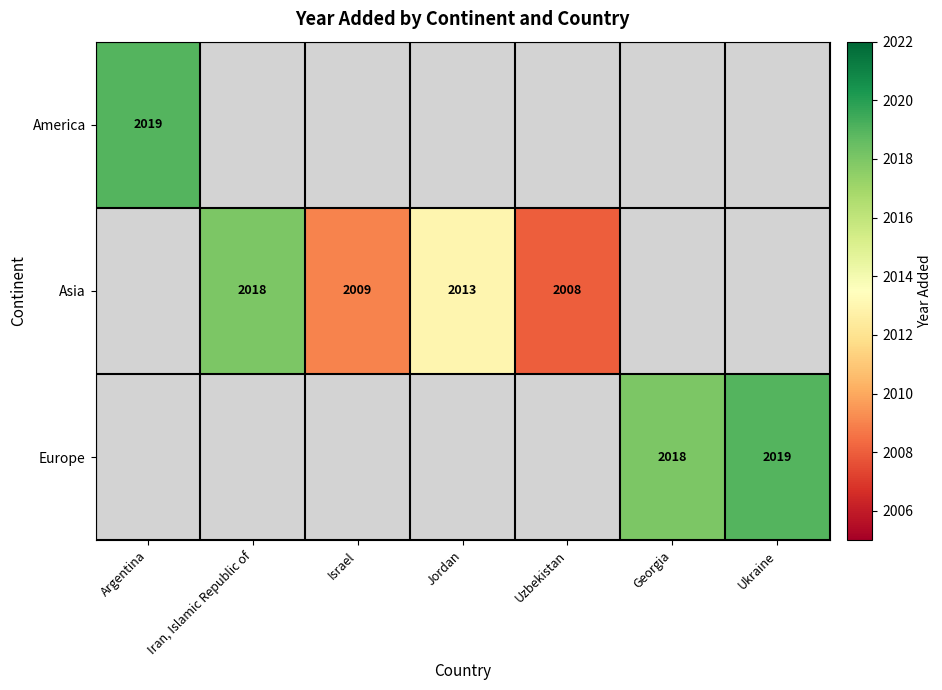

What is the difference between the Asia values at Iran, Islamic Republic of and Uzbekistan?

10